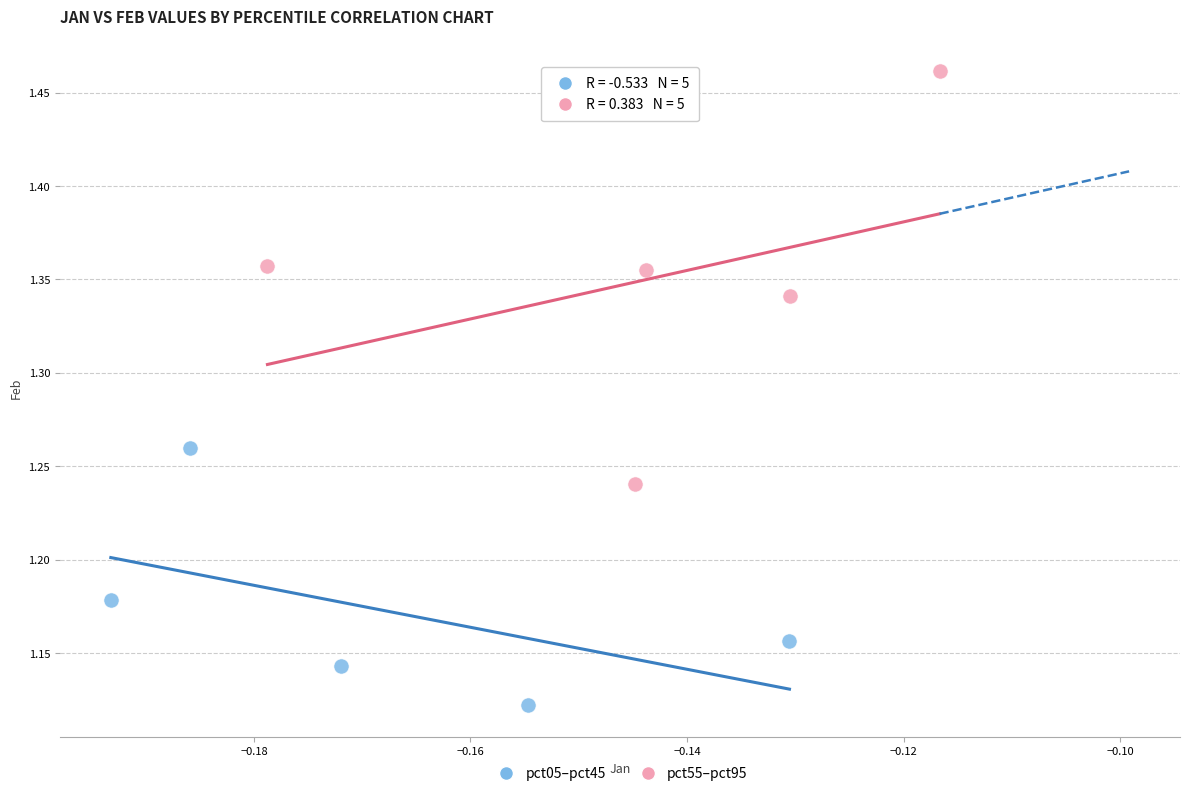

Which series reaches the maximum Y coordinate?

pct55–pct95